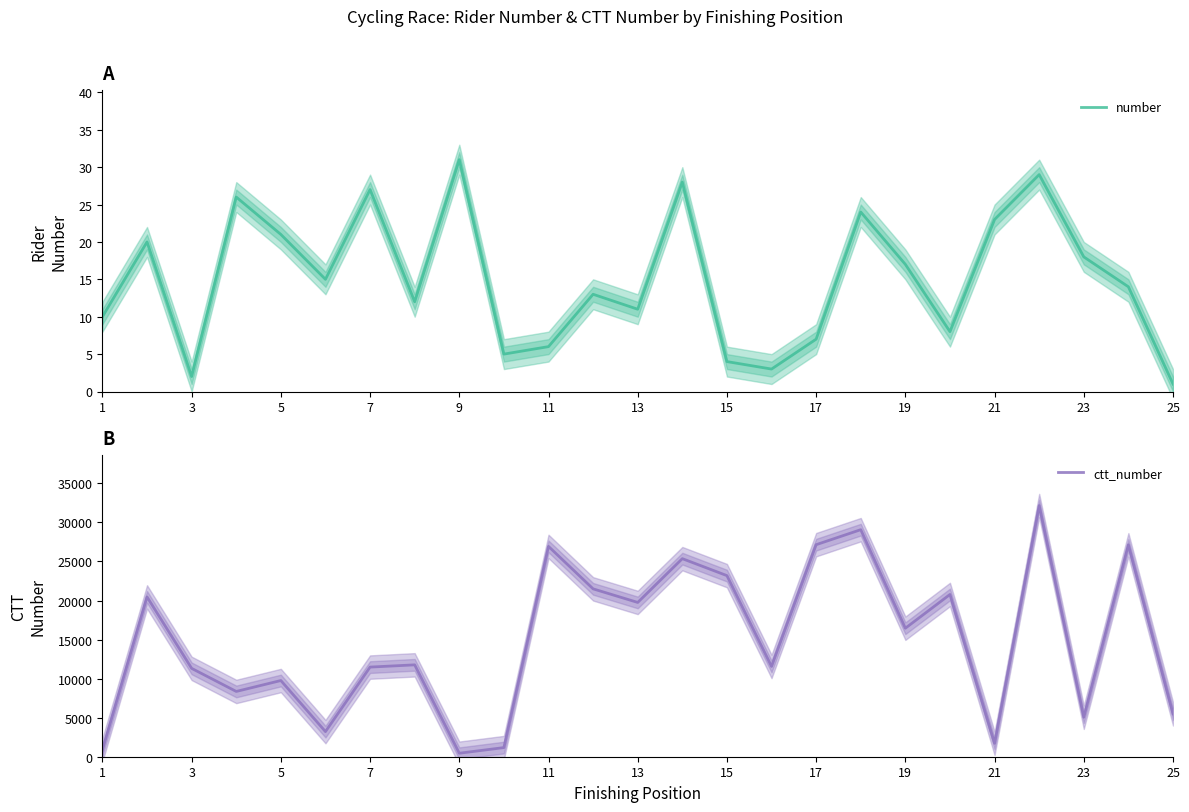

What is the minimum value shown in the chart?

1